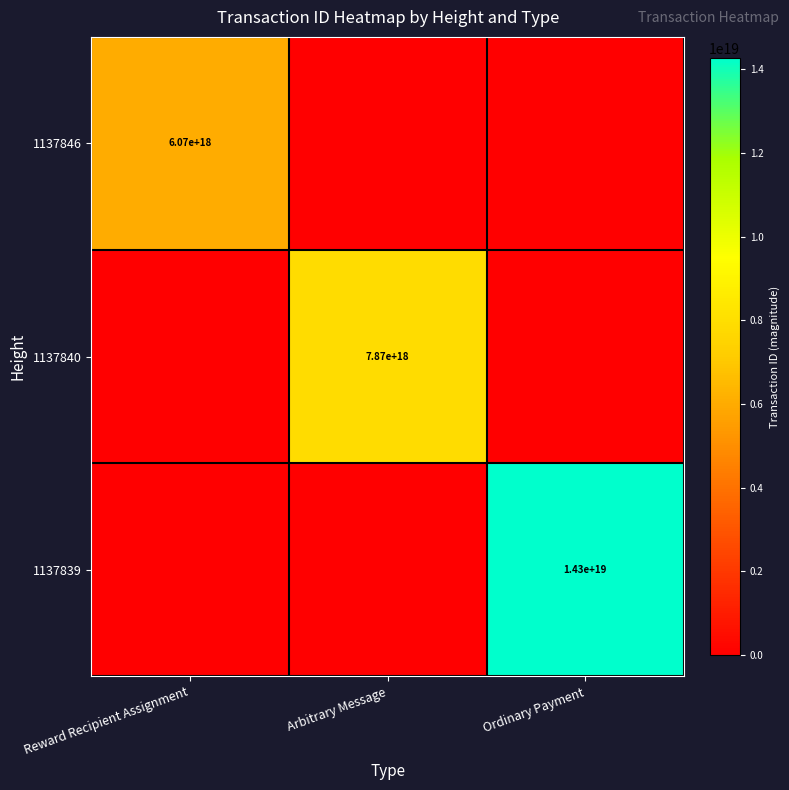

The value of 1137840 at Arbitrary Message is 7870000000000000000. True or false?

True